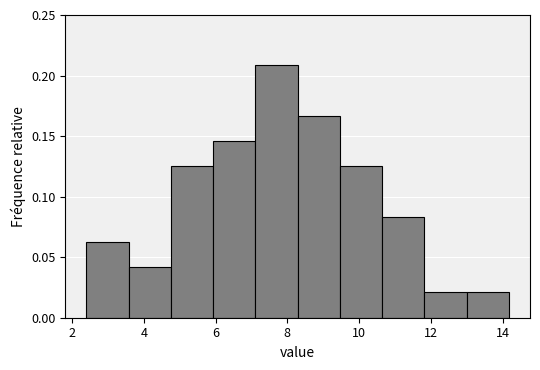

Reading left to right, transcribe this chart: for each bar, give the range it covers on the x-axis and its height. Neither the bar edges nor the heights are printed on the chart, so give them approximately, as read against the axes.

2.4 to 3.6: 0.065
3.6 to 4.8: 0.040
4.8 to 6.0: 0.125
6.0 to 7.2: 0.145
7.2 to 8.2: 0.210
8.2 to 9.4: 0.165
9.4 to 10.6: 0.125
10.6 to 11.8: 0.085
11.8 to 13.0: 0.020
13.0 to 14.2: 0.020